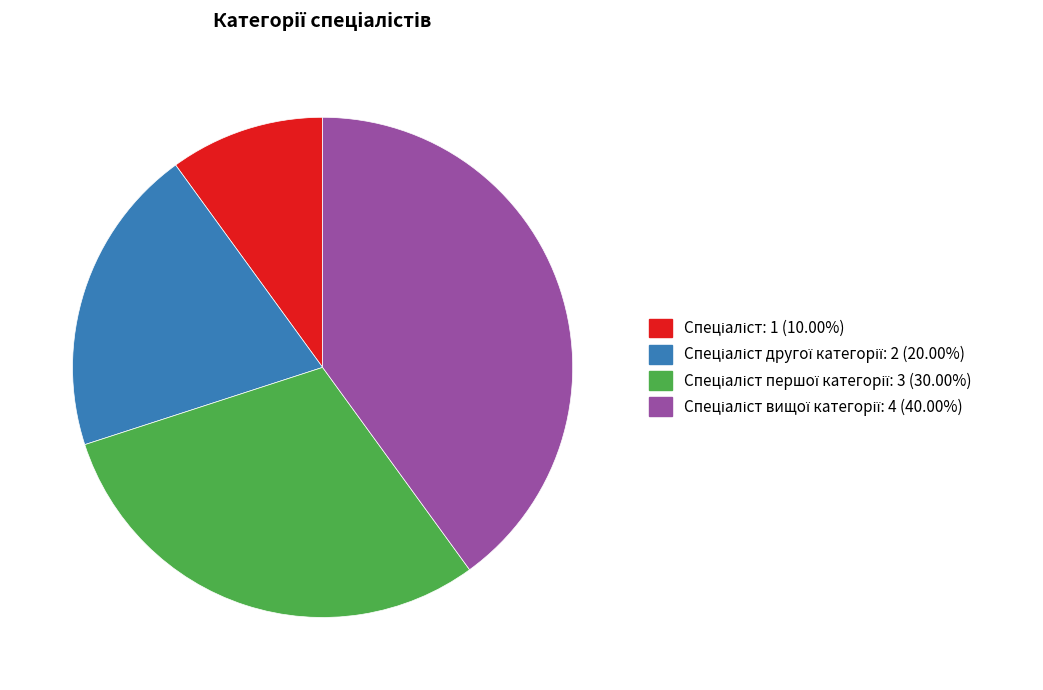

Is there a majority slice in this chart?

No